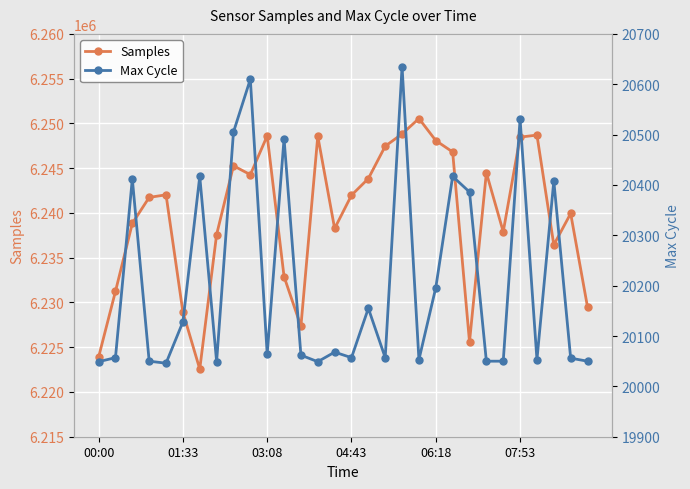

What is the average value of the Max Cycle series?

20207